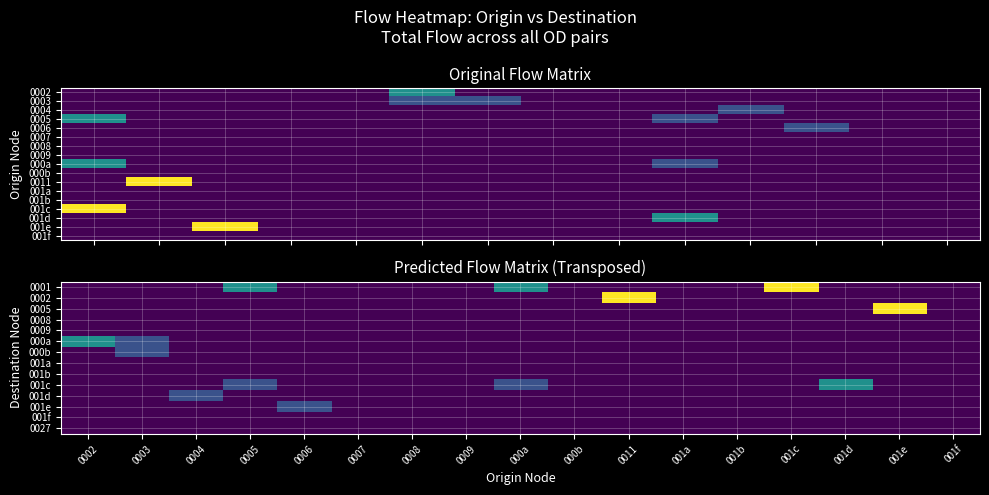

How many values are below 1?

13